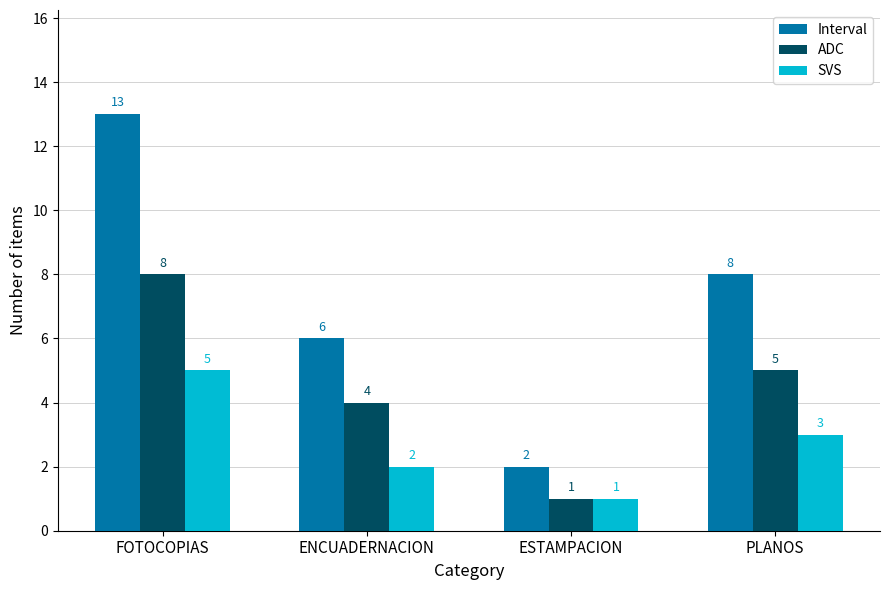

What is the difference between the maximum and minimum values in the SVS series?

4